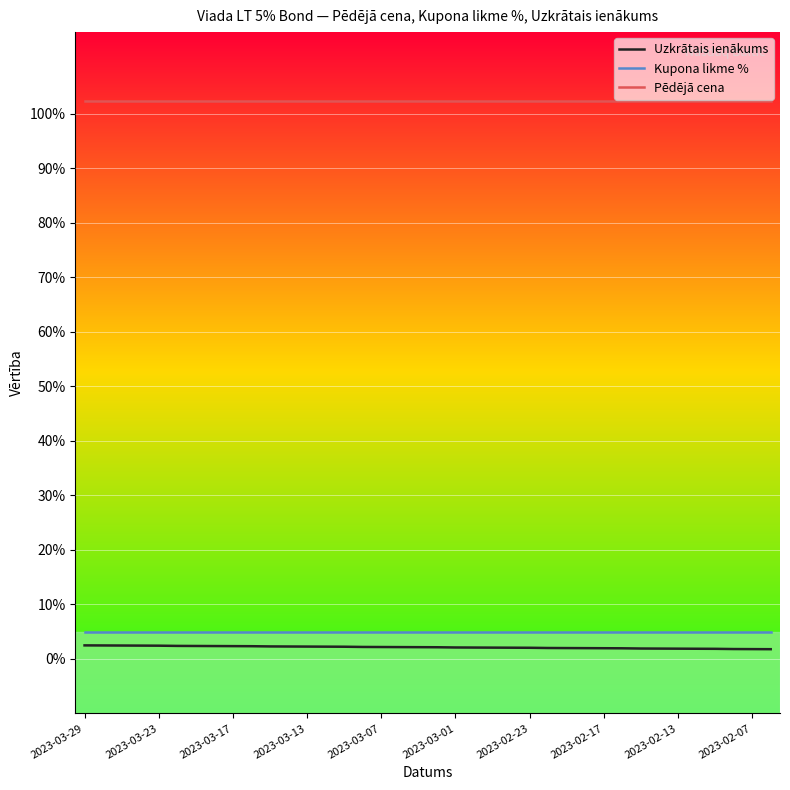

True or false: Pēdējā cena and Uzkrātais ienākums intersect in this chart.

False